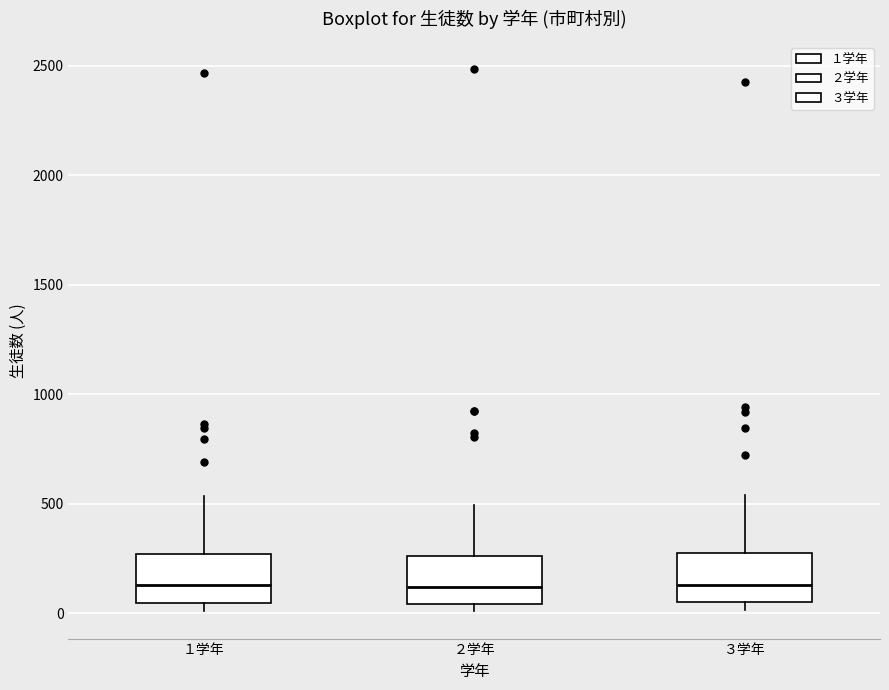

Where is the lower edge of the box for ２学年 on the y-axis? The values are not printed on the chart, so give them approximately, as read against the axis.

50